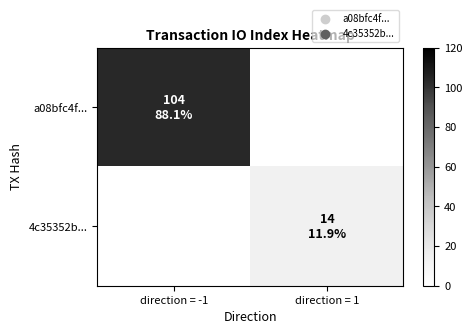

Rank the series at direction = 1 from highest to lowest value.

4c35352b..., a08bfc4f...